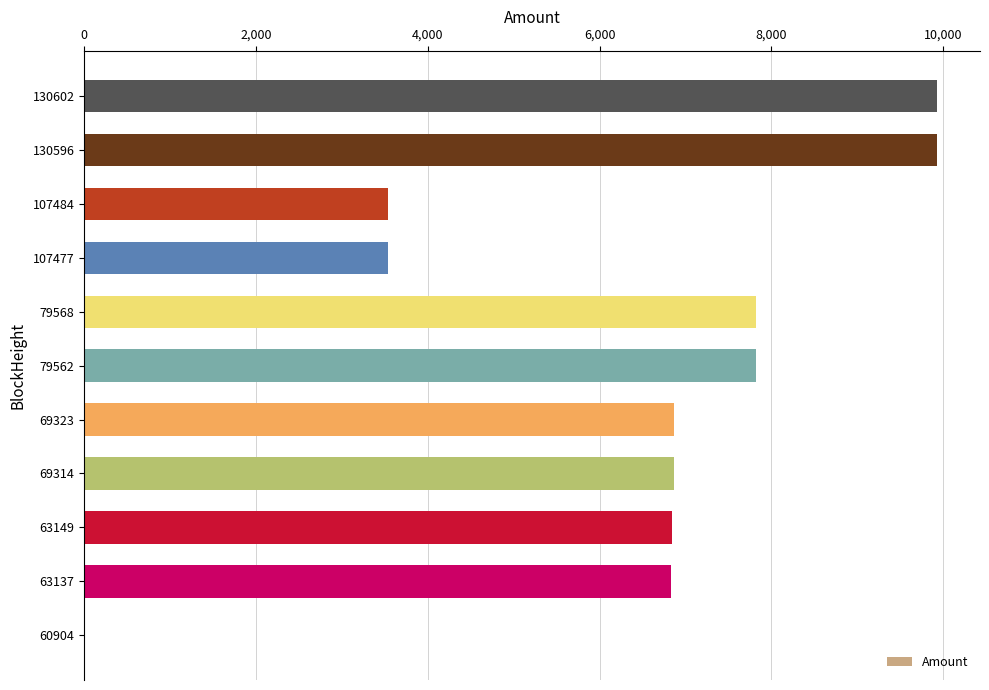

The value at 107484 is 1640.1. True or false?

False